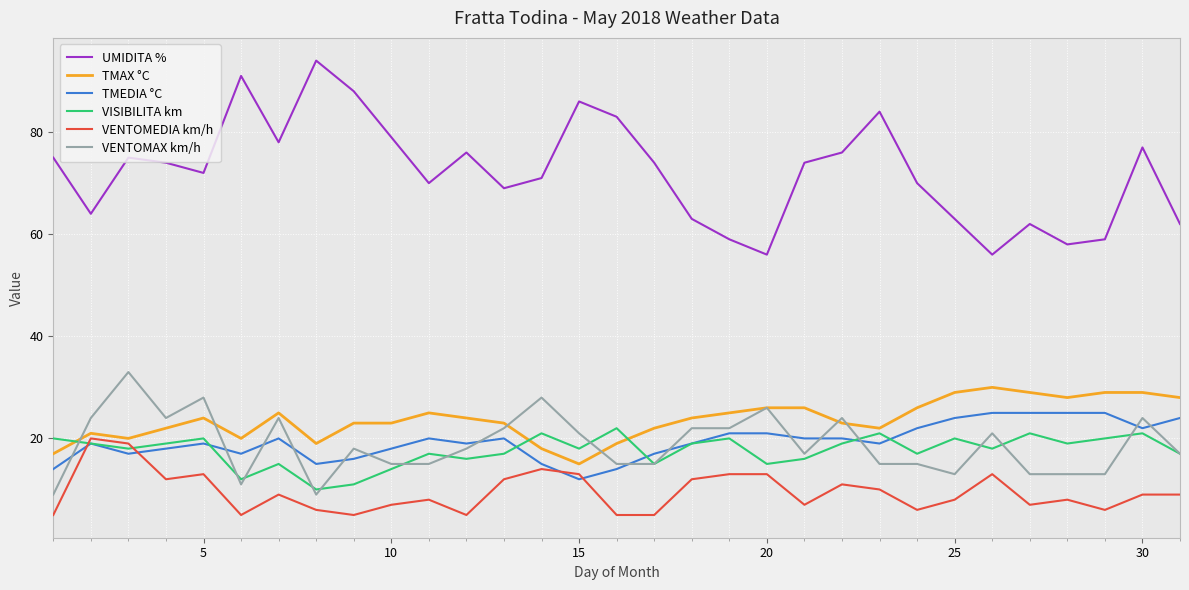

What is the smallest value displayed?

5